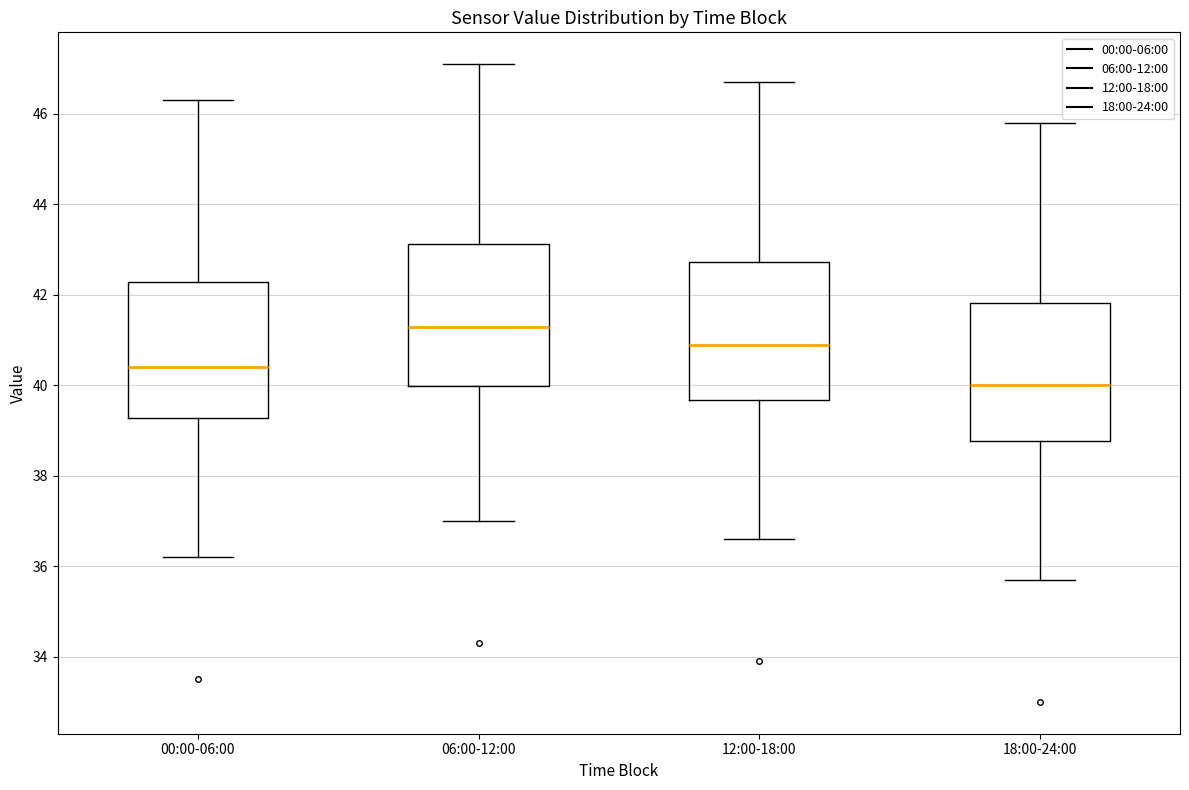

Where does the upper whisker of the box for 18:00-24:00 end on the y-axis? The values are not printed on the chart, so give them approximately, as read against the axis.

45.8